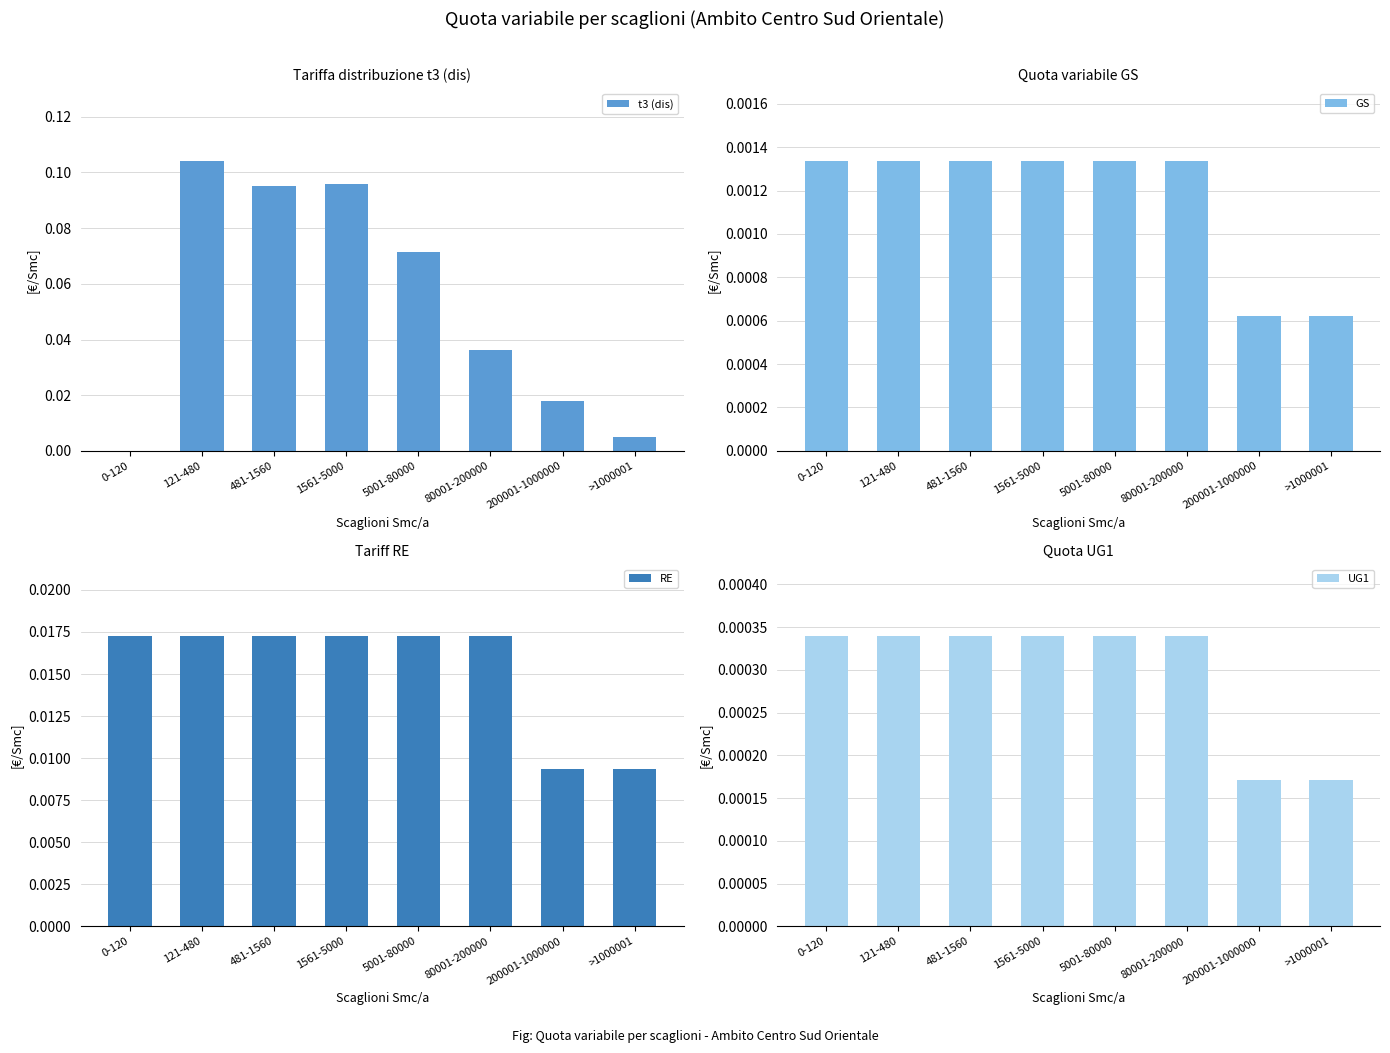

How many values in t3 (dis) are above zero?

7